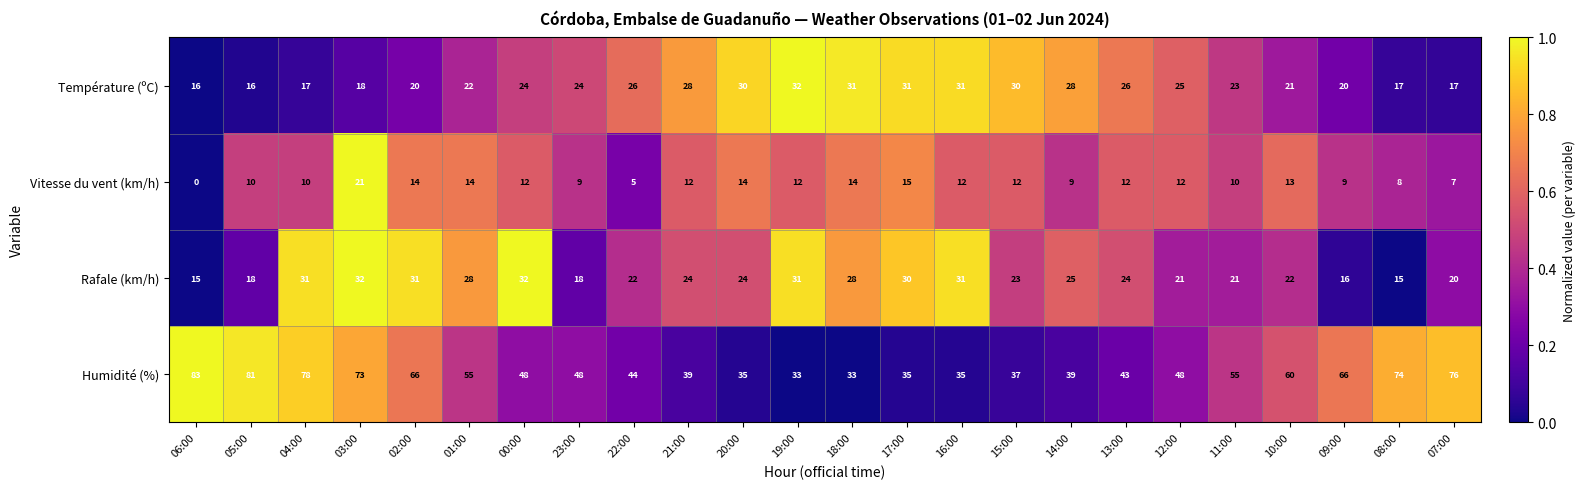

Which series has the widest spread of values?

Humidité (%)